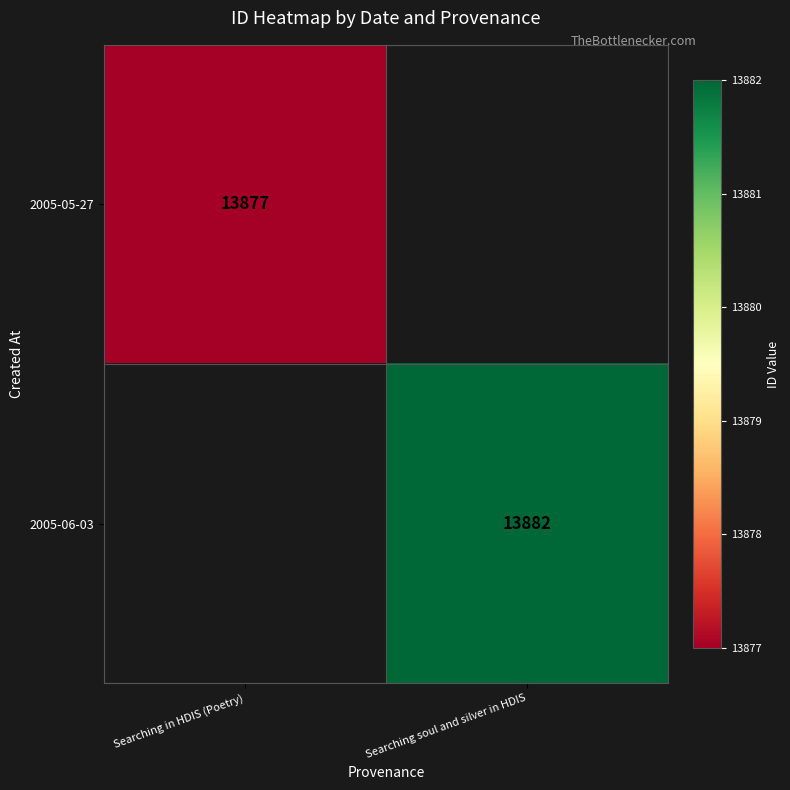

Is the value of 2005-06-03 at Searching soul and silver in HDIS greater than the value of 2005-05-27 at Searching in HDIS (Poetry)?

Yes